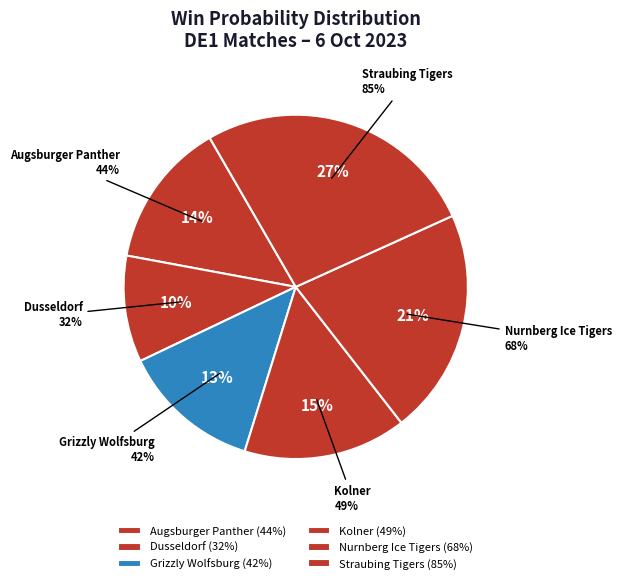

Is there any slice that represents more than half of the pie?

No